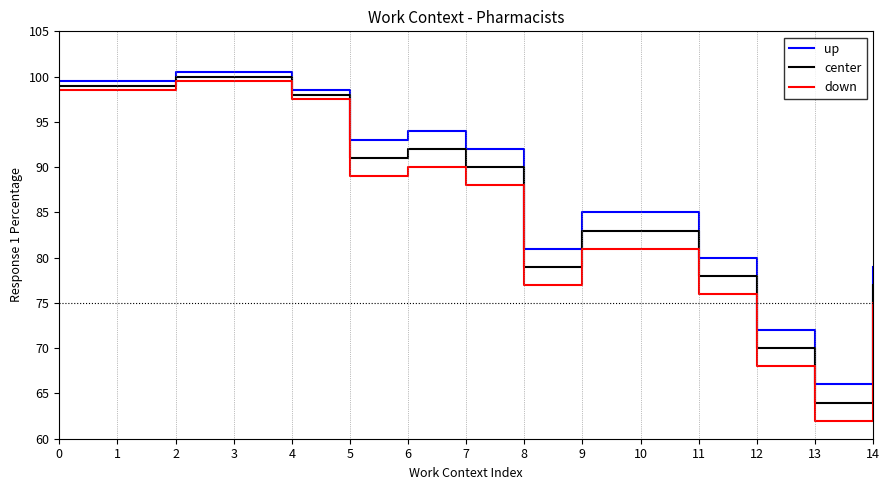

Rank the series by their maximum value, from highest to lowest.

up, center, down